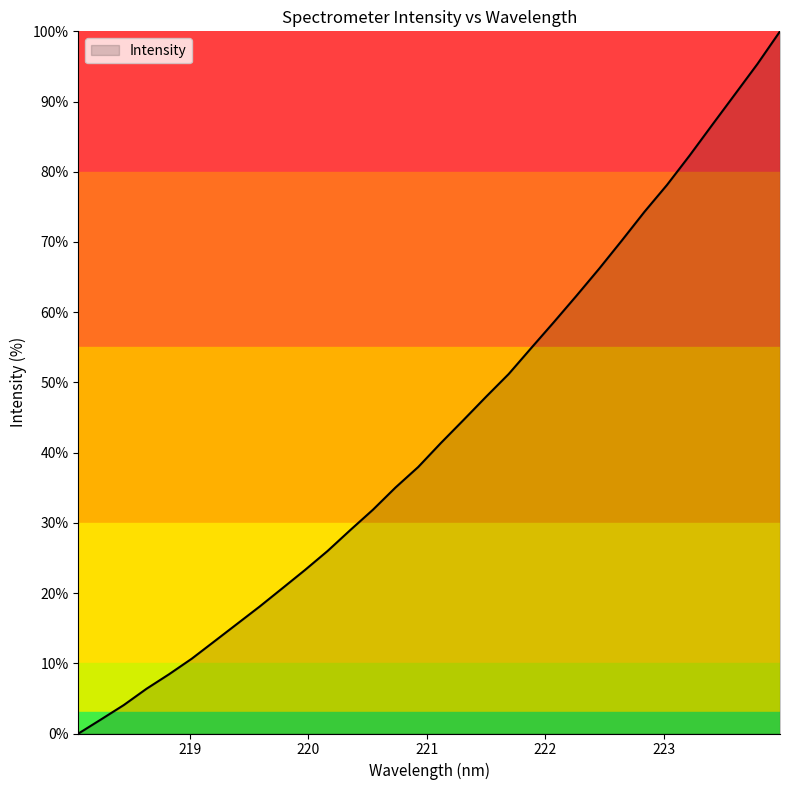

What is the maximum value shown in the chart?

100.0